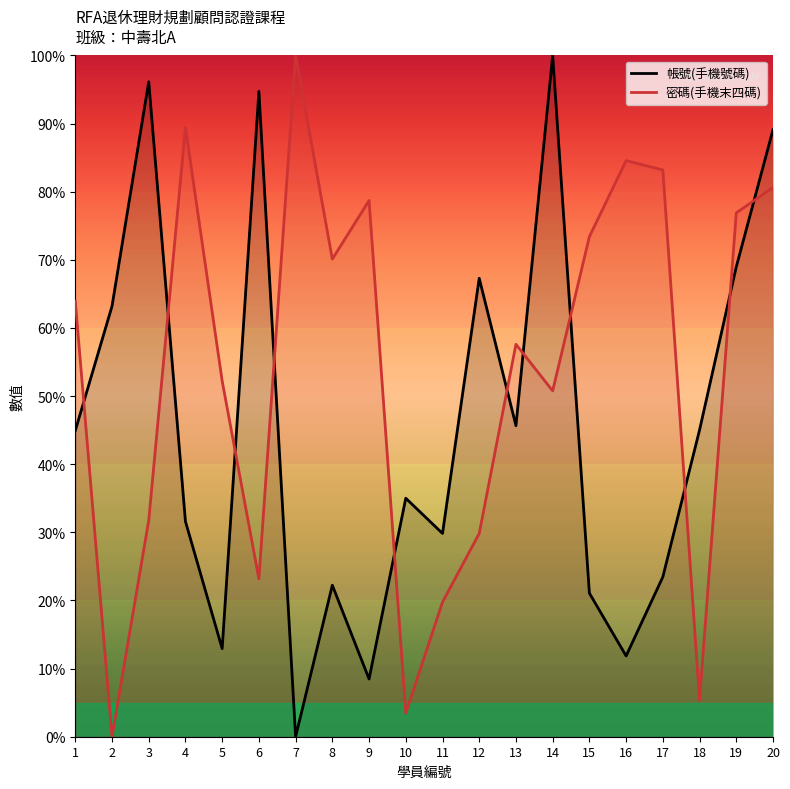

Between 13 and 19, which series saw the biggest shift?

帳號(手機號碼)